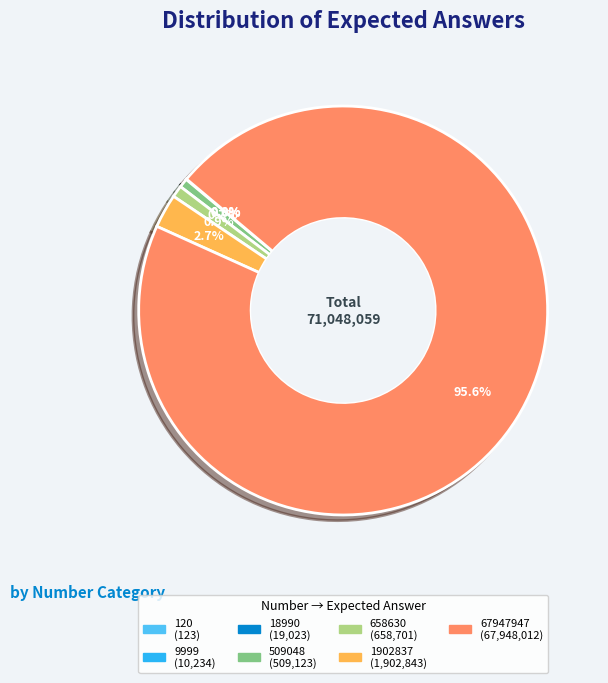

Is there any slice that represents more than half of the pie?

Yes